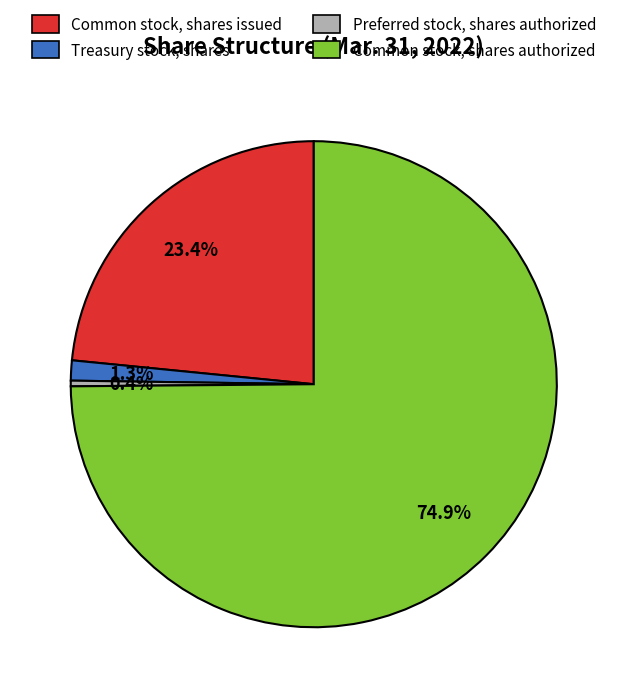

Which category has the biggest portion of the pie?

Common stock, shares authorized